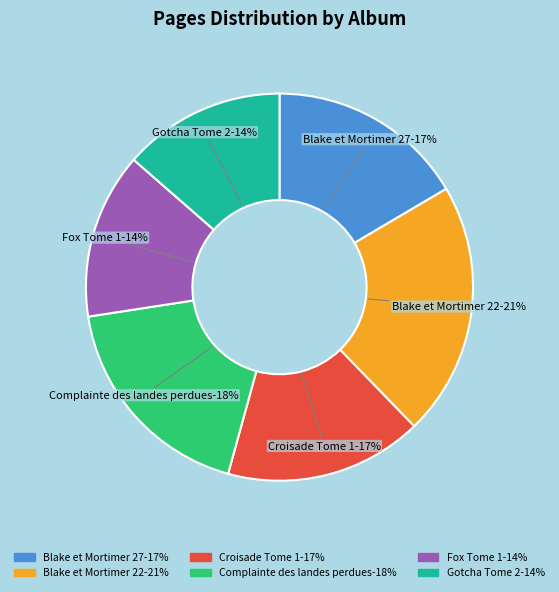

To the nearest percent, what percentage of the pie is Gotcha Tome 2?

14%